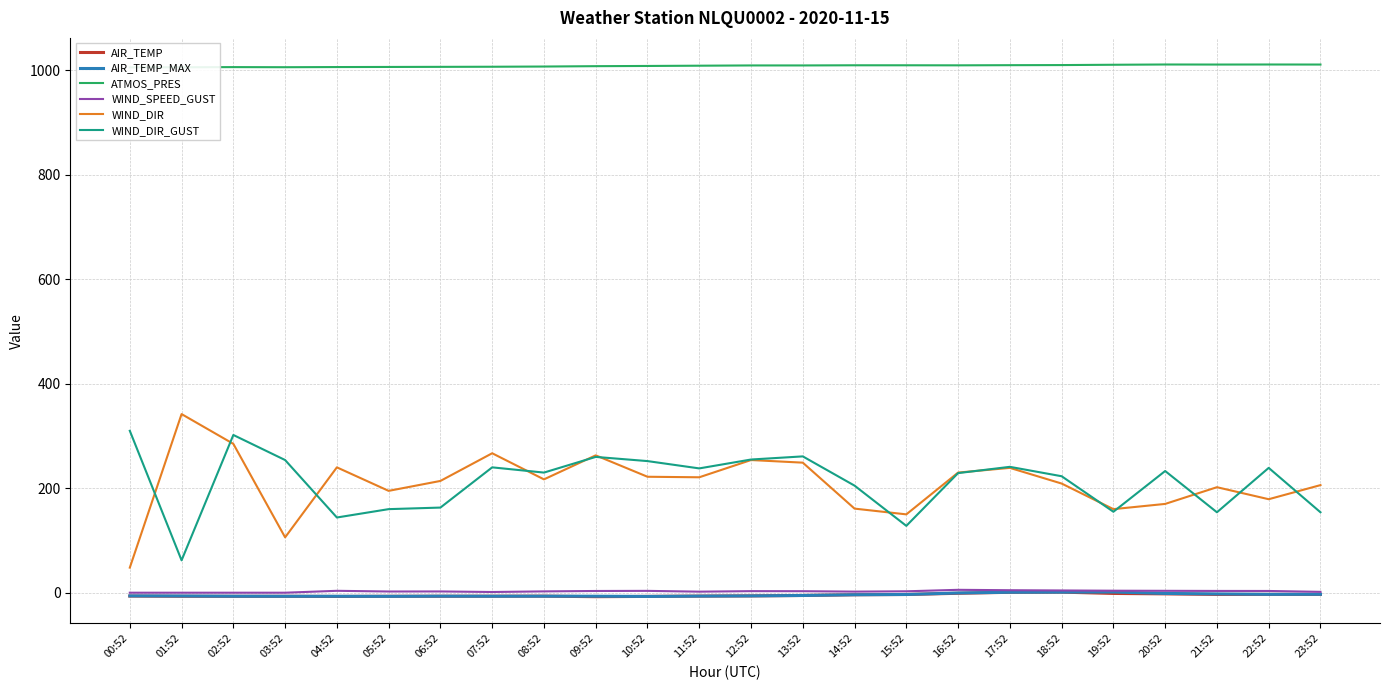

Rank the categories by WIND_SPEED_GUST value from lowest to highest.

00:52, 01:52, 02:52, 03:52, 07:52, 23:52, 11:52, 14:52, 05:52, 06:52, 08:52, 15:52, 13:52, 12:52, 09:52, 22:52, 21:52, 10:52, 20:52, 04:52, 19:52, 18:52, 17:52, 16:52